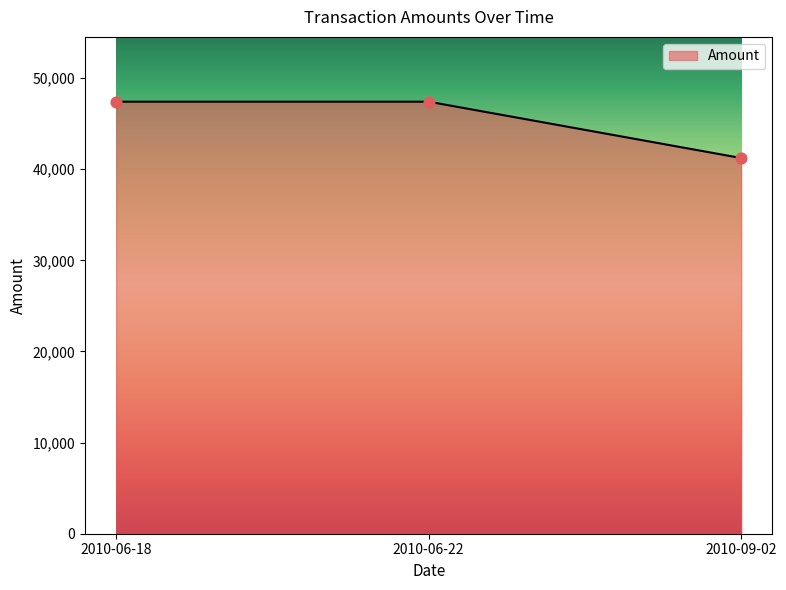

Approximately how many times larger is the value at 2010-09-02 compared to 2010-06-22?

0.9